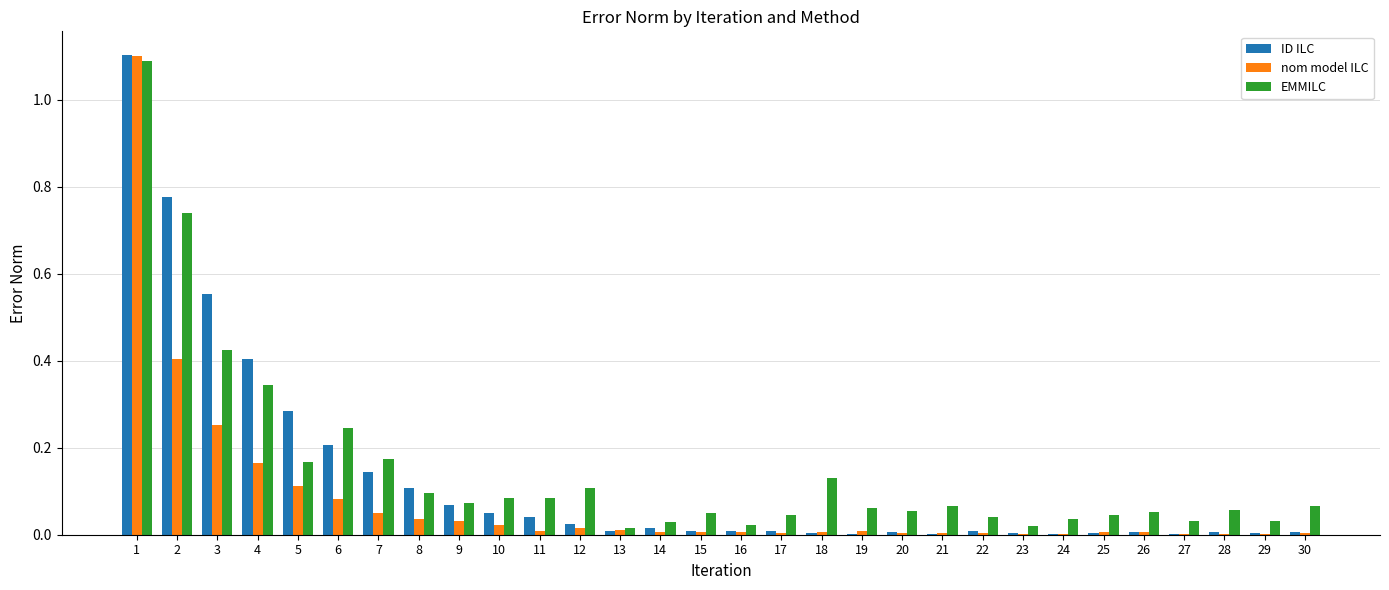

Between 4 and 10, which series saw the biggest shift?

ID ILC